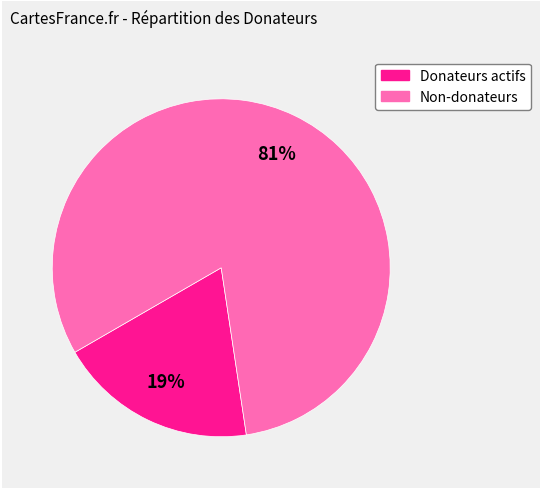

To the nearest percent, what is the average slice percentage?

50%